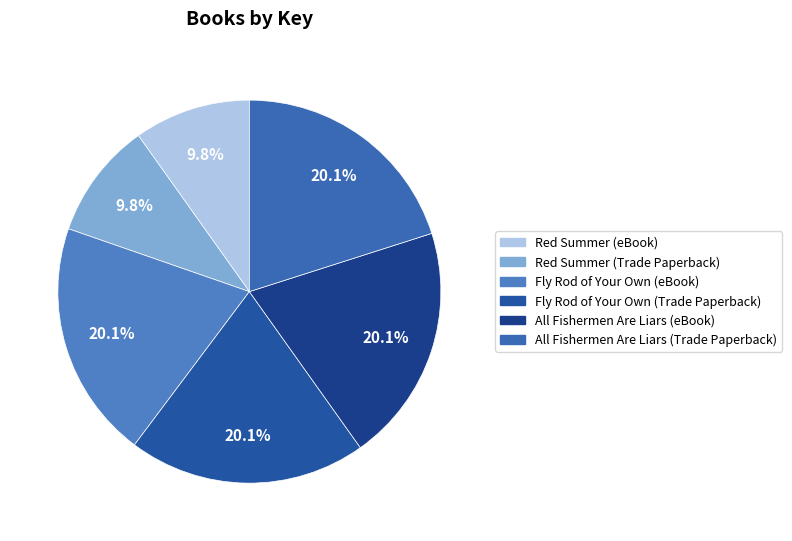

Combined, do Fly Rod of Your Own (eBook) and Red Summer (eBook) account for over 50%?

No